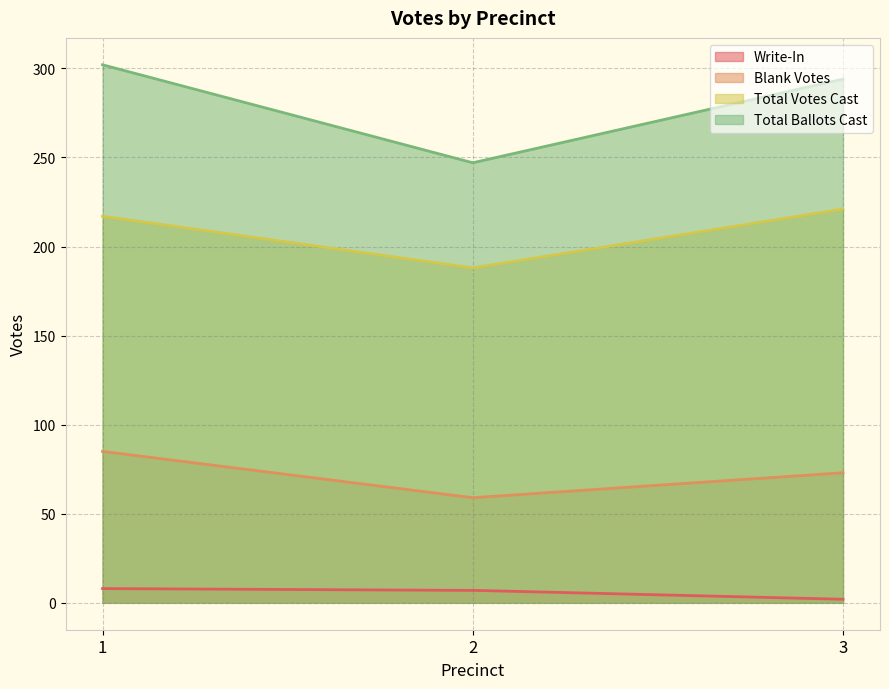

True or false: Write-In has a value of 6 at 1.

False